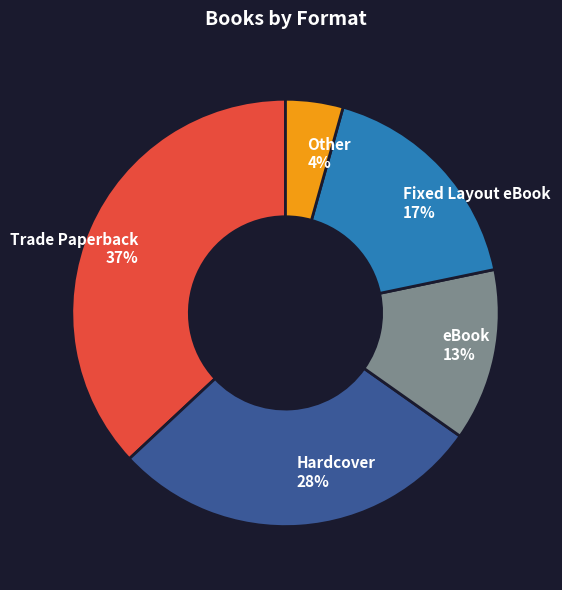

Does Fixed Layout eBook account for over 50% of the chart?

No